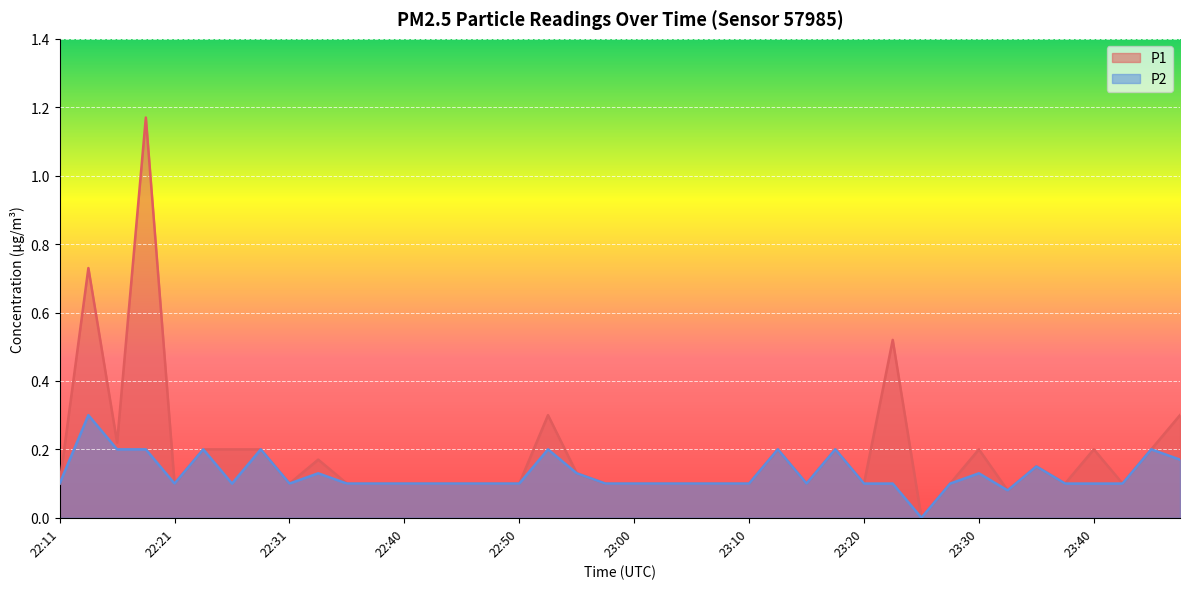

How many interior local peaks does the P2 series have?

10